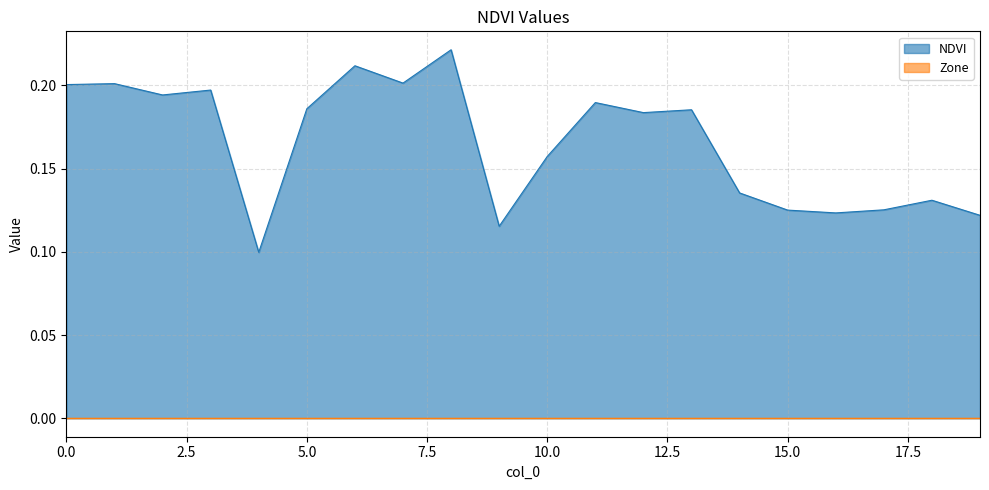

What is the value of the 10th point from the left?

0.1